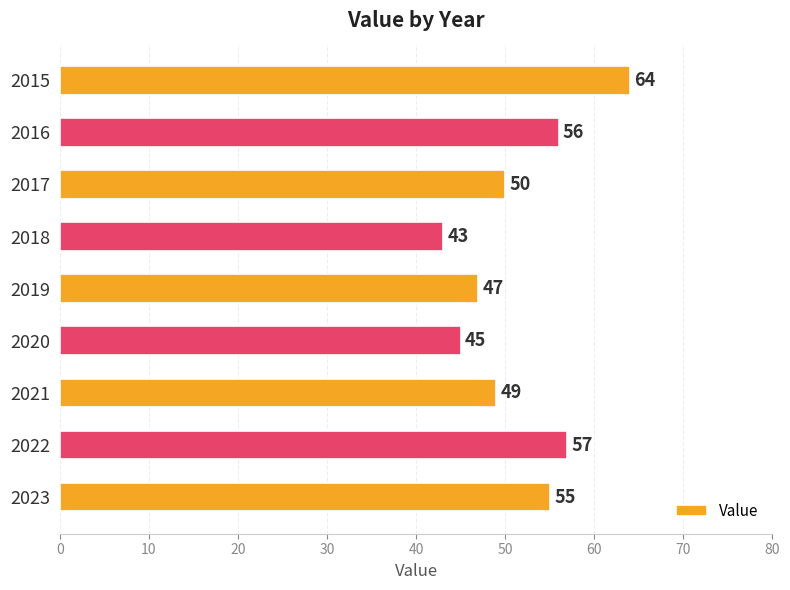

What is the average value?

52